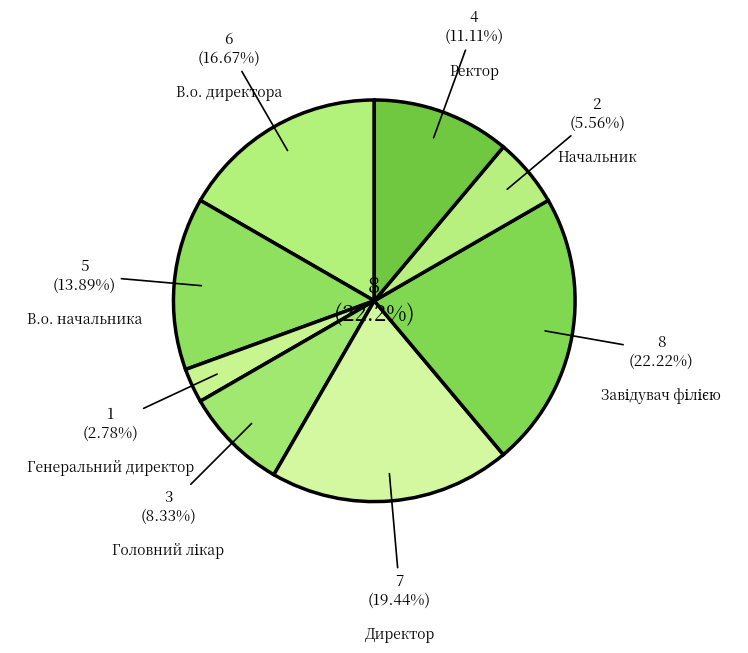

How many segments does this pie chart have?

8